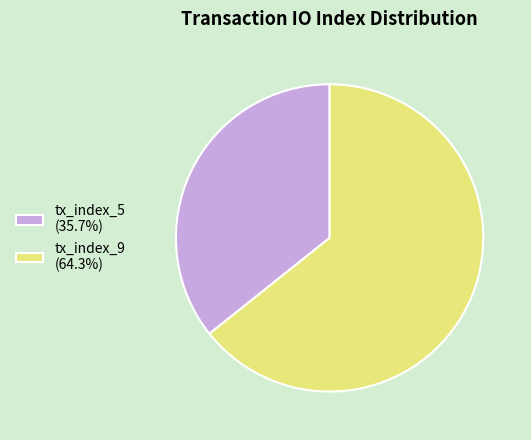

Which slice represents more than half of the pie?

tx_index_9